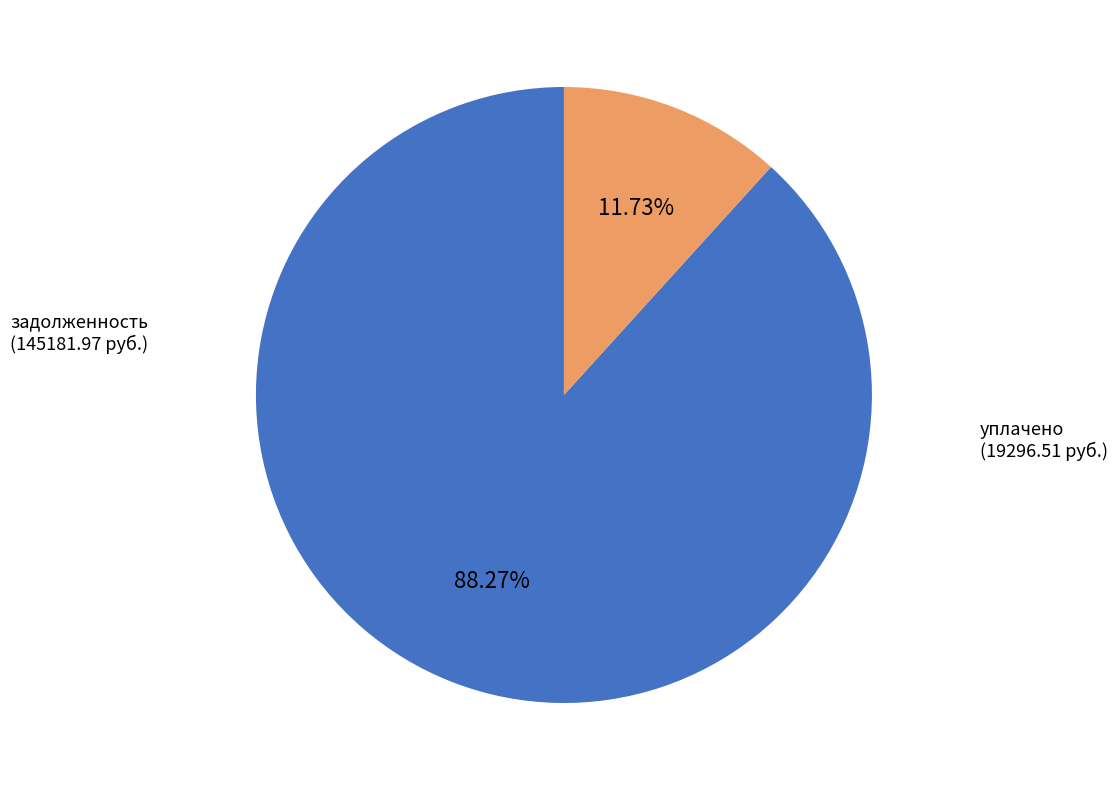

To the nearest percent, what is the difference between the largest and smallest slice percentages?

77%